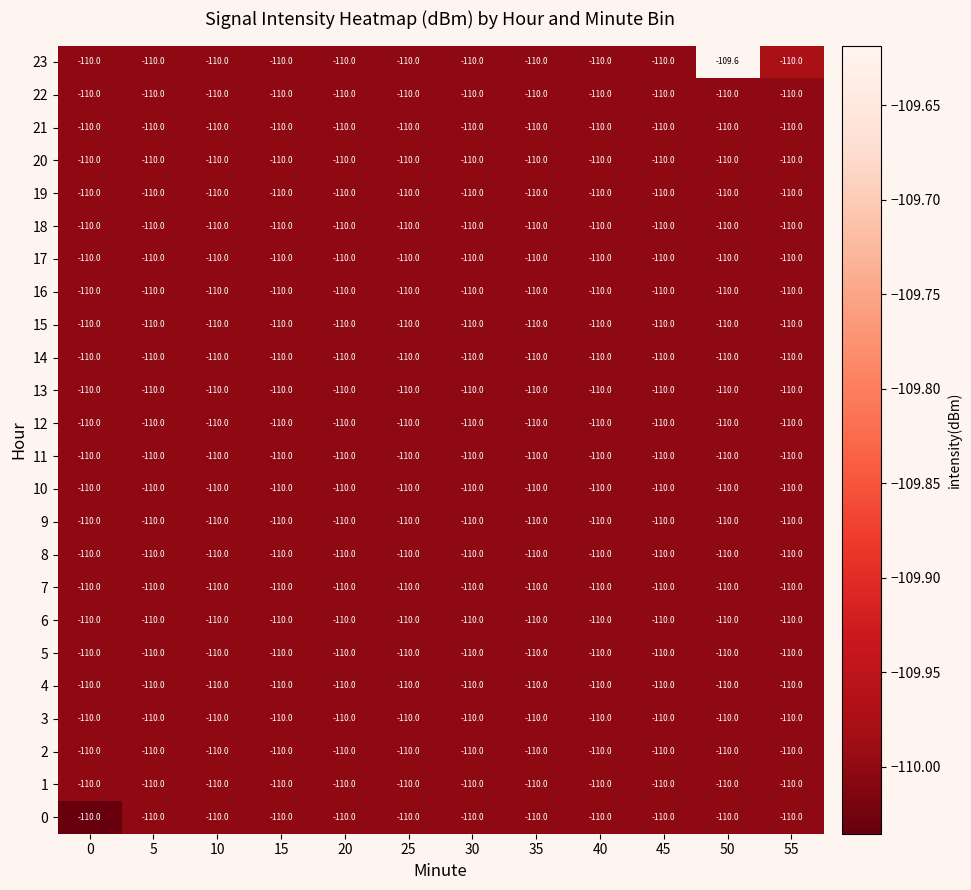

What is the total value across all series at 45?

-2640.0